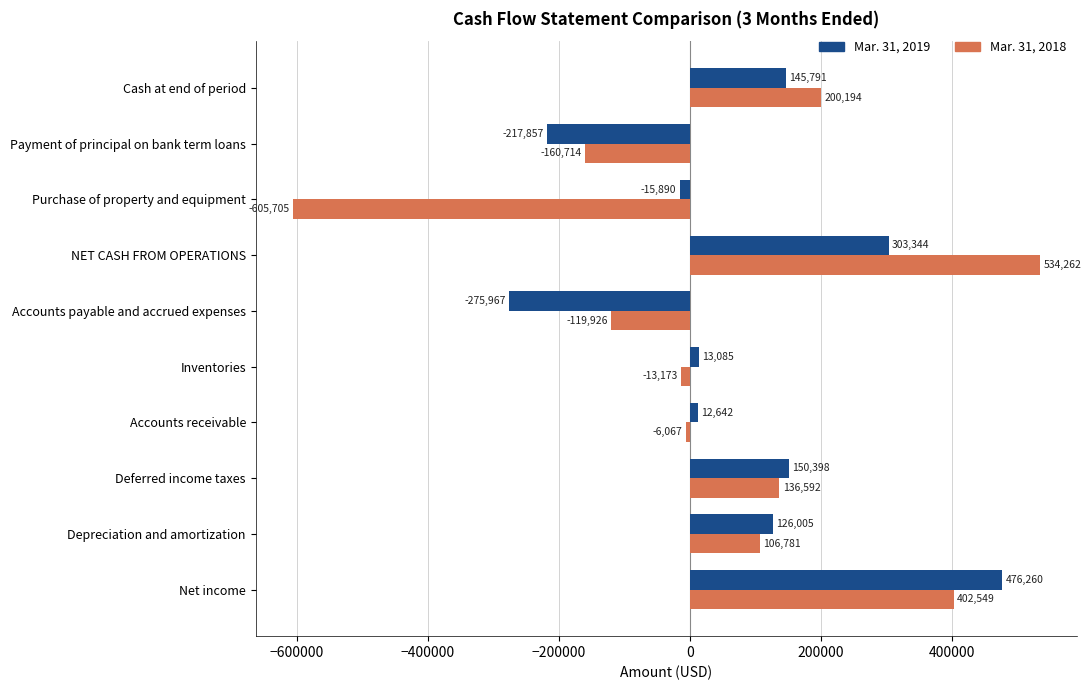

At NET CASH FROM OPERATIONS, list the series in order from largest to smallest.

Mar. 31, 2018, Mar. 31, 2019